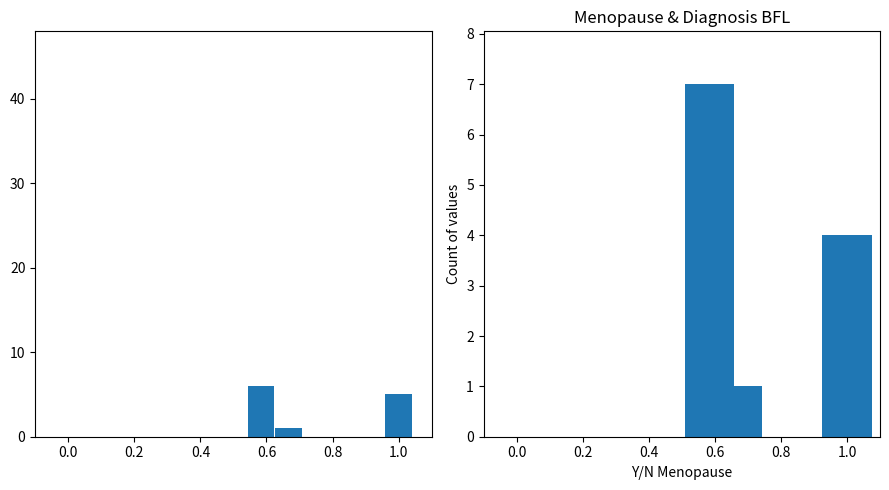

How many series are shown in this chart?

2